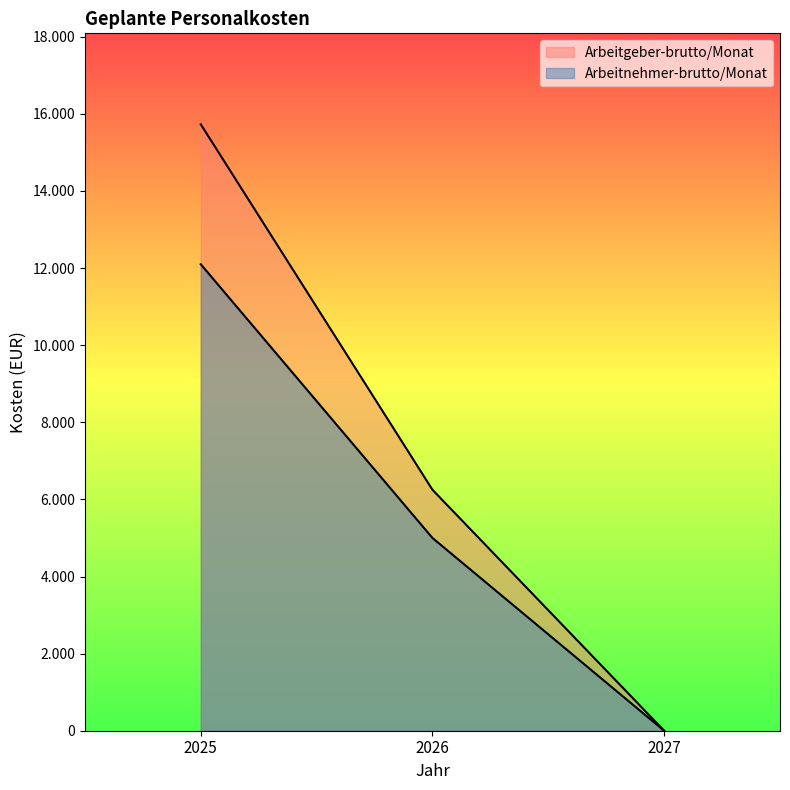

What is the highest value of the Arbeitnehmer-brutto/Monat series?

12100